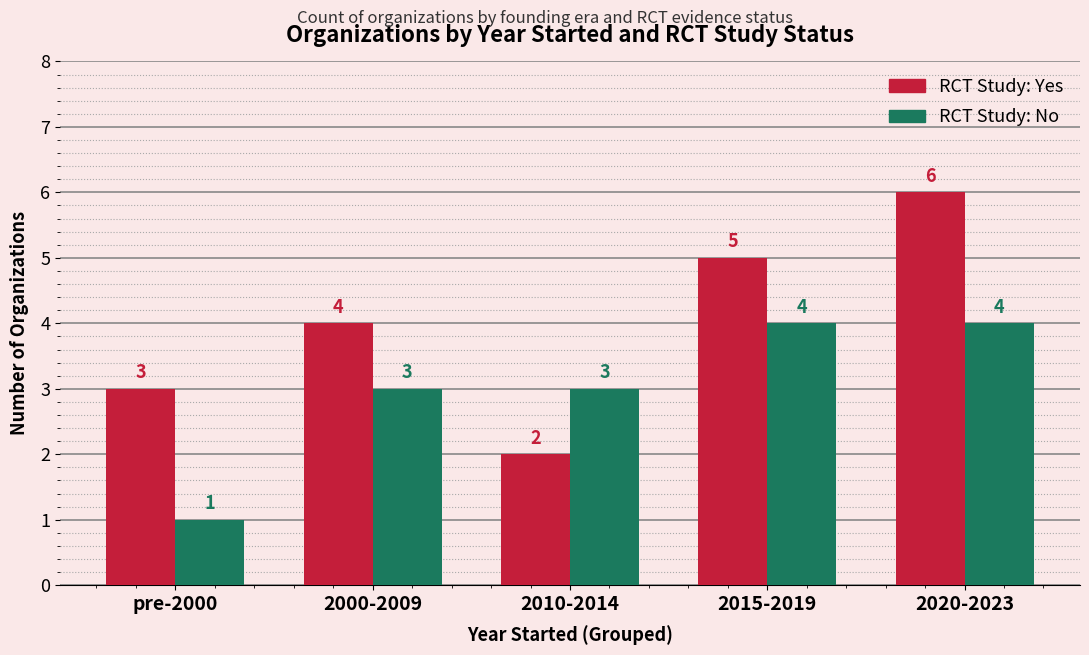

What is the total value across all series at 2020-2023?

10